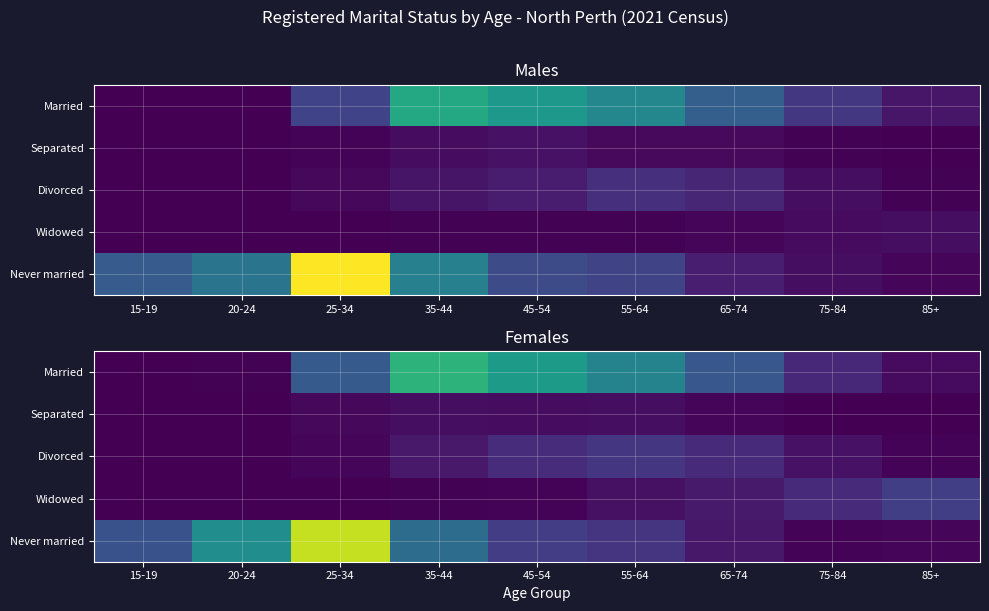

What is the total value across all series at 85+?

166